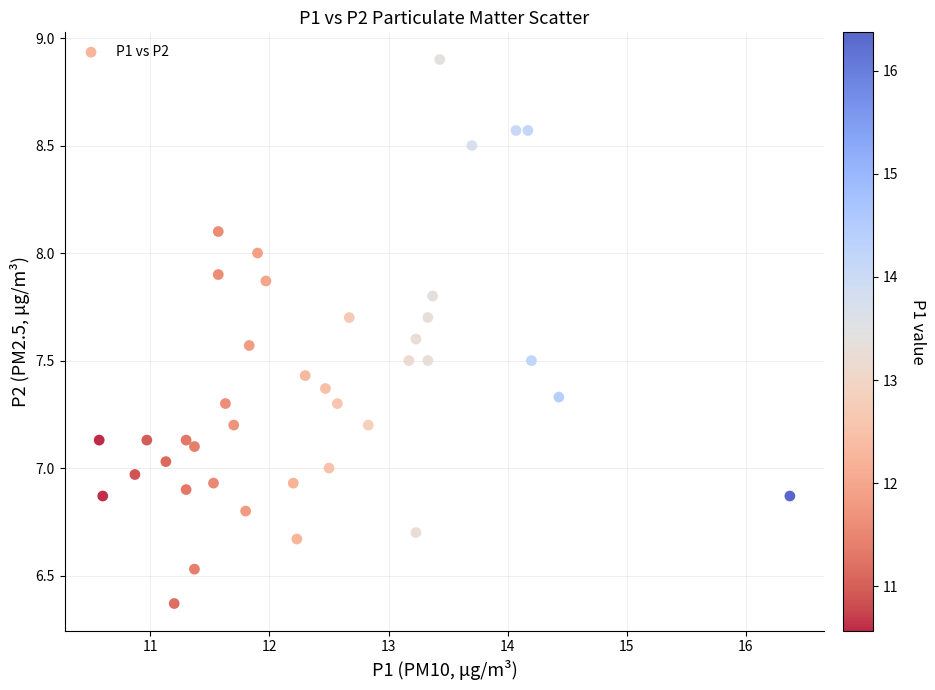

What is the range of Y values (max minus min)?

2.5